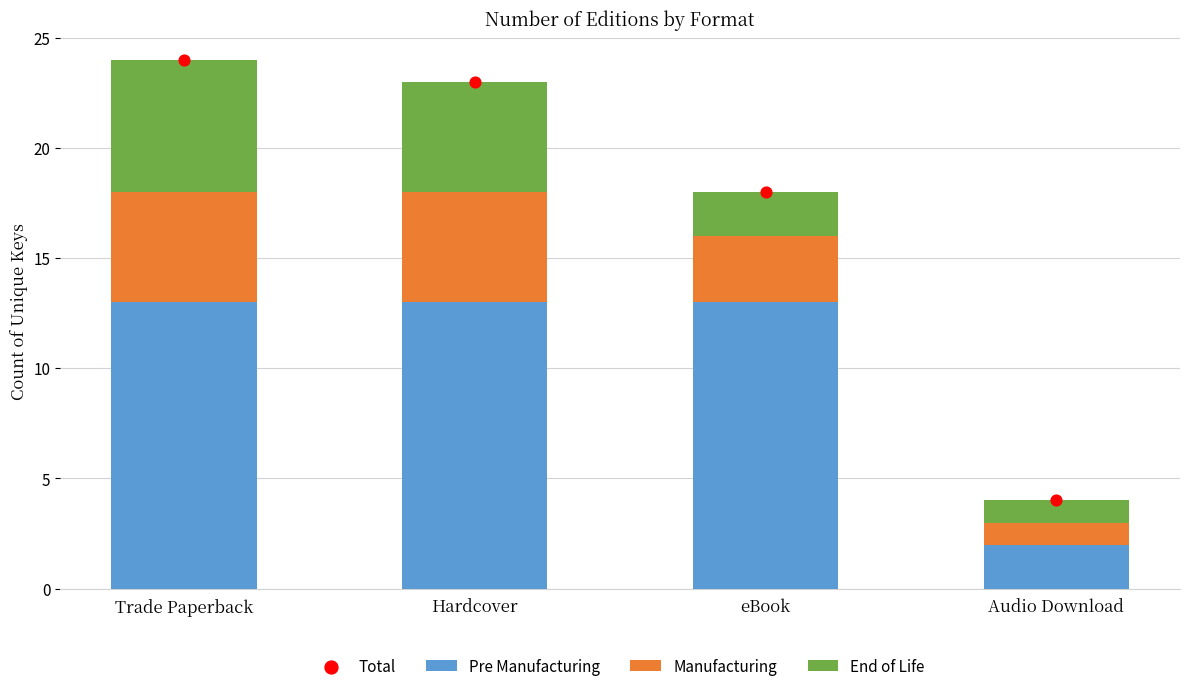

Which series has the largest total across all categories?

Total